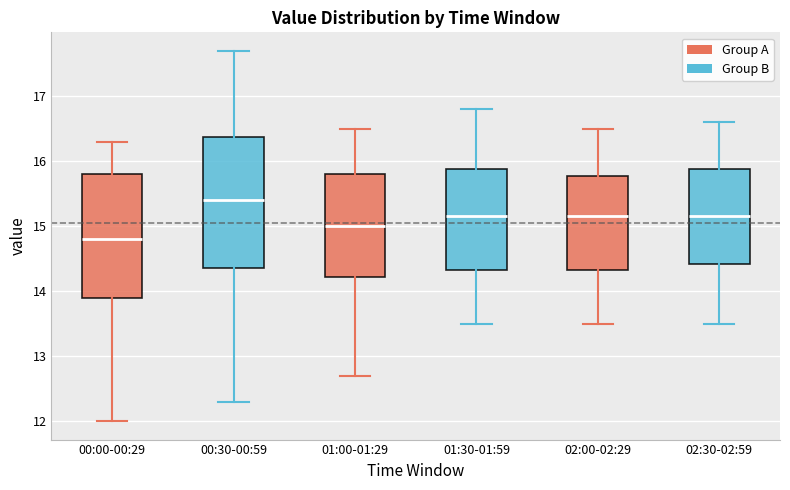

Reading left to right, transcribe this box plot: for each box, give where its median line is, the range the box spans, and where its two whiskers end, as read against the y-axis. The values are not printed on the chart, so give them approximately, as read against the axis.

00:00-00:29: median 14.8, box 13.9 to 15.8, whiskers 12.0 to 16.3
00:30-00:59: median 15.4, box 14.4 to 16.4, whiskers 12.3 to 17.7
01:00-01:29: median 15.0, box 14.2 to 15.8, whiskers 12.7 to 16.5
01:30-01:59: median 15.2, box 14.3 to 15.9, whiskers 13.5 to 16.8
02:00-02:29: median 15.2, box 14.3 to 15.8, whiskers 13.5 to 16.5
02:30-02:59: median 15.2, box 14.4 to 15.9, whiskers 13.5 to 16.6